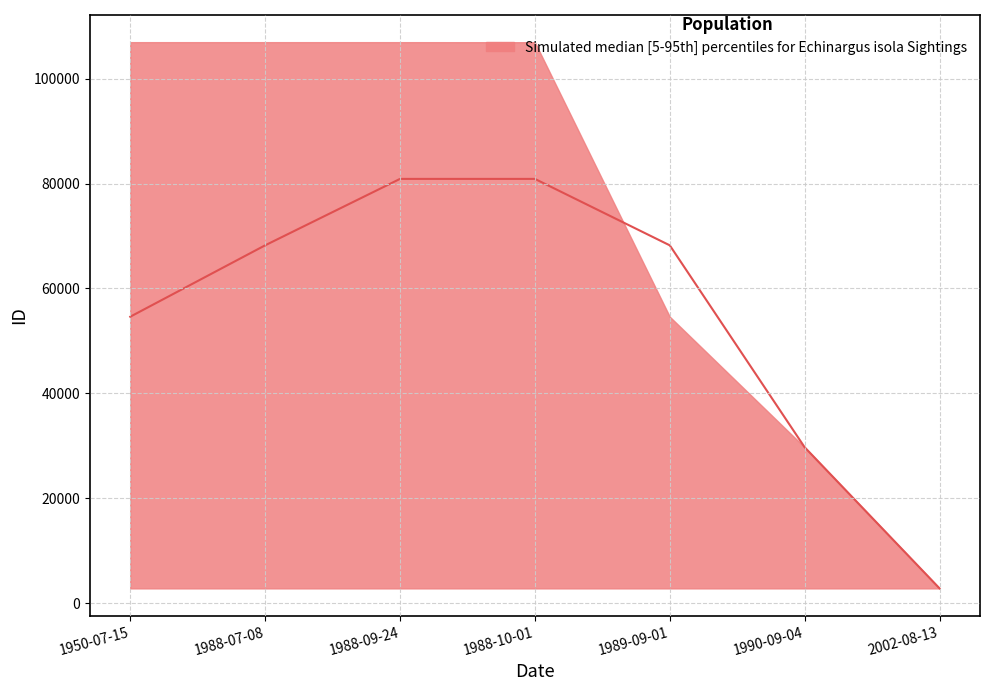

What is the value of the lower point at the 7th from the left?

2821